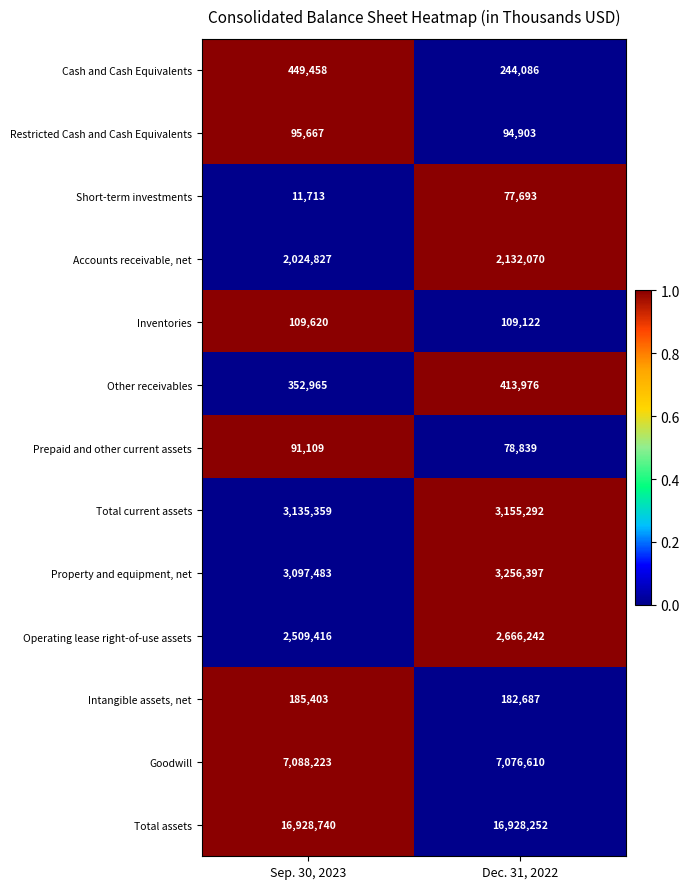

Reading right to left, list all the values displayed in this chart.

Cash and Cash Equivalents: 244086	449458
Restricted Cash and Cash Equivalents: 94903	95667
Short-term investments: 77693	11713
Accounts receivable, net: 2132070	2024827
Inventories: 109122	109620
Other receivables: 413976	352965
Prepaid and other current assets: 78839	91109
Total current assets: 3155292	3135359
Property and equipment, net: 3256397	3097483
Operating lease right-of-use assets: 2666242	2509416
Intangible assets, net: 182687	185403
Goodwill: 7076610	7088223
Total assets: 16928252	16928740